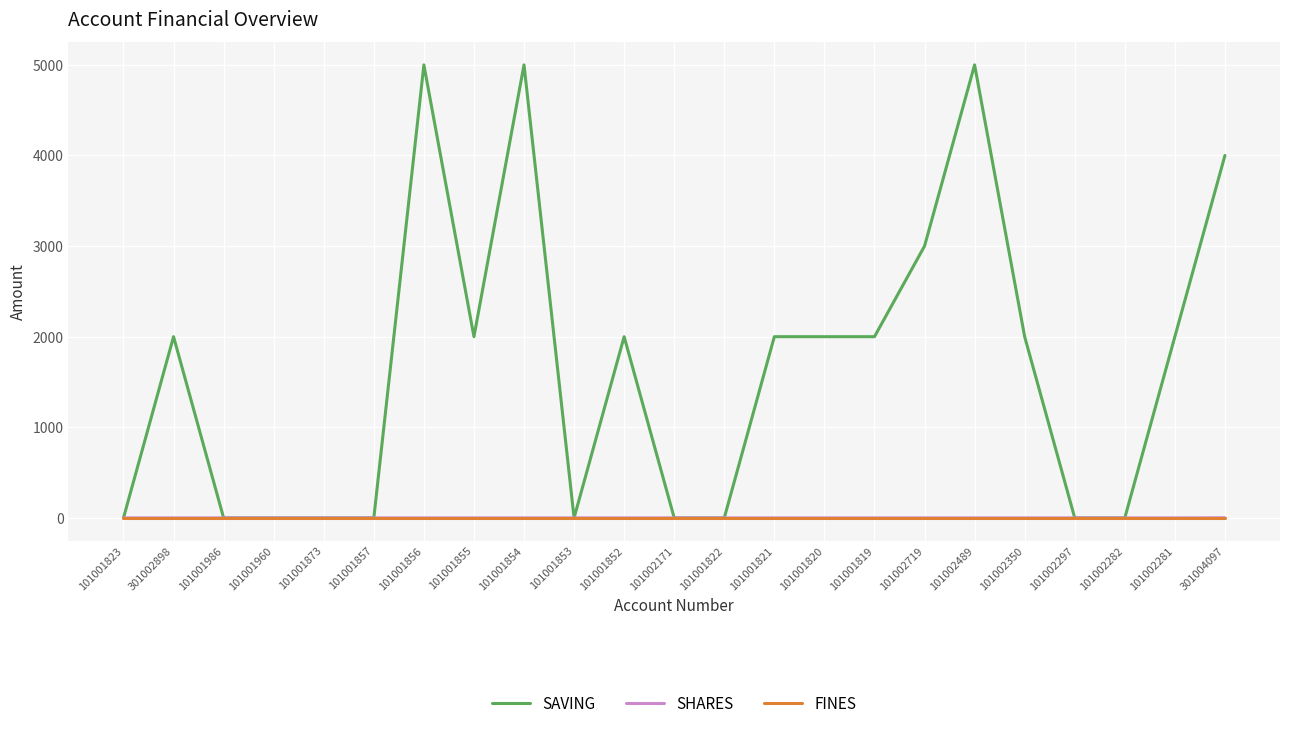

Which series has the widest spread of values?

SAVING